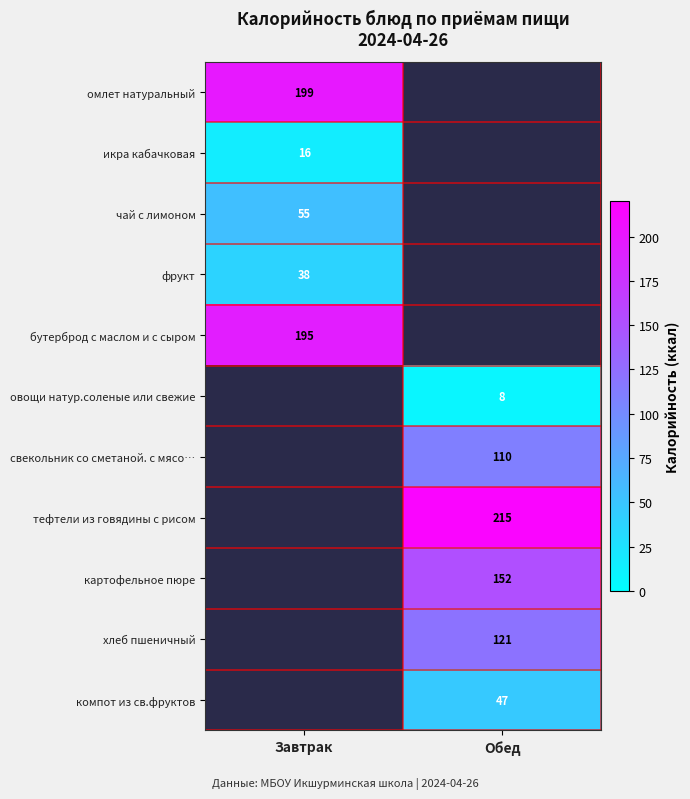

Between Завтрак and Обед, which is larger?

Обед